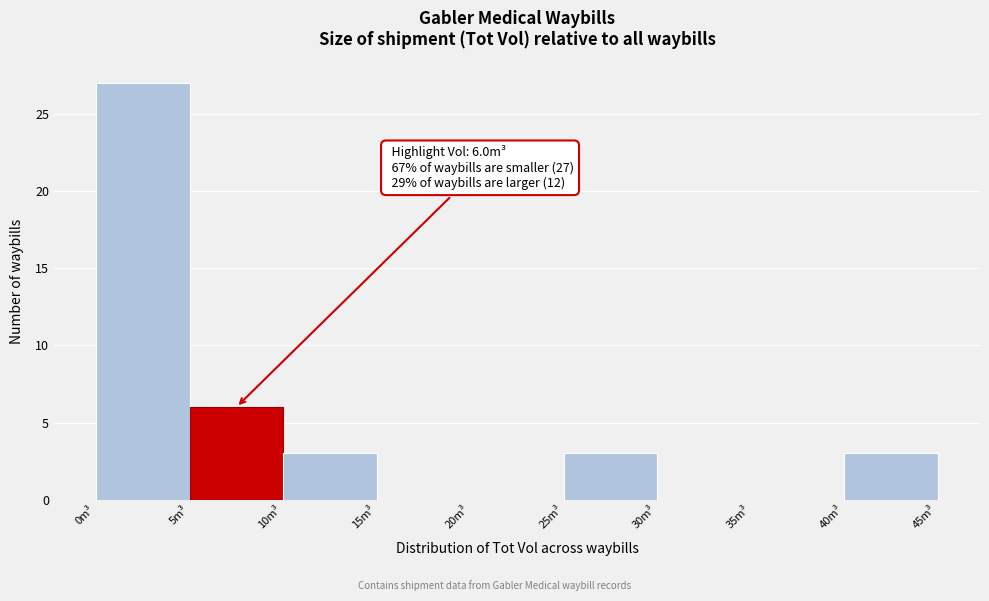

Which range on the x-axis has the tallest bar?

0 to 5